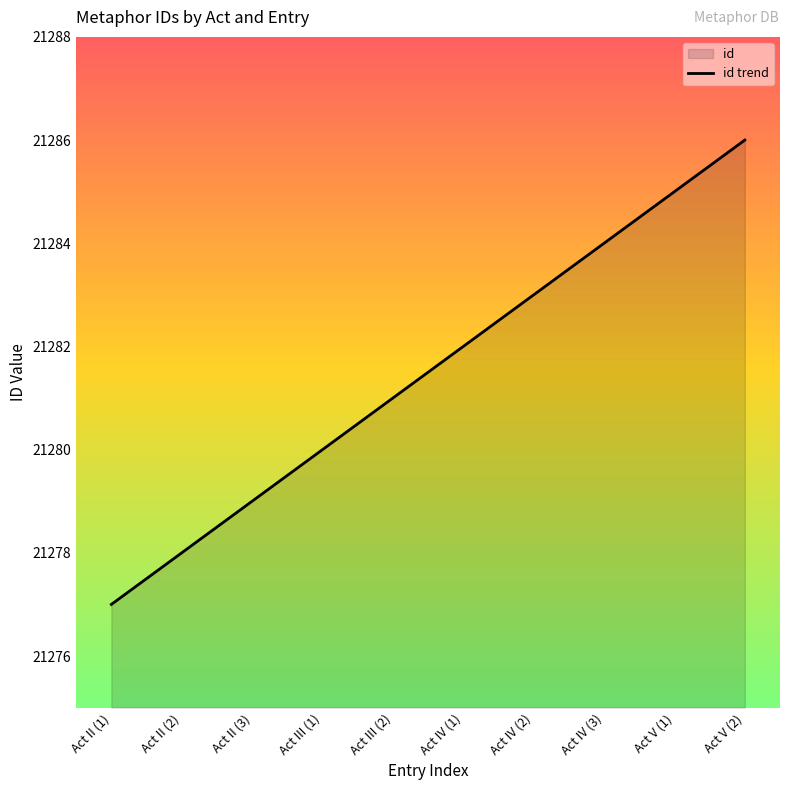

What position from the left is Act V (1)?

9